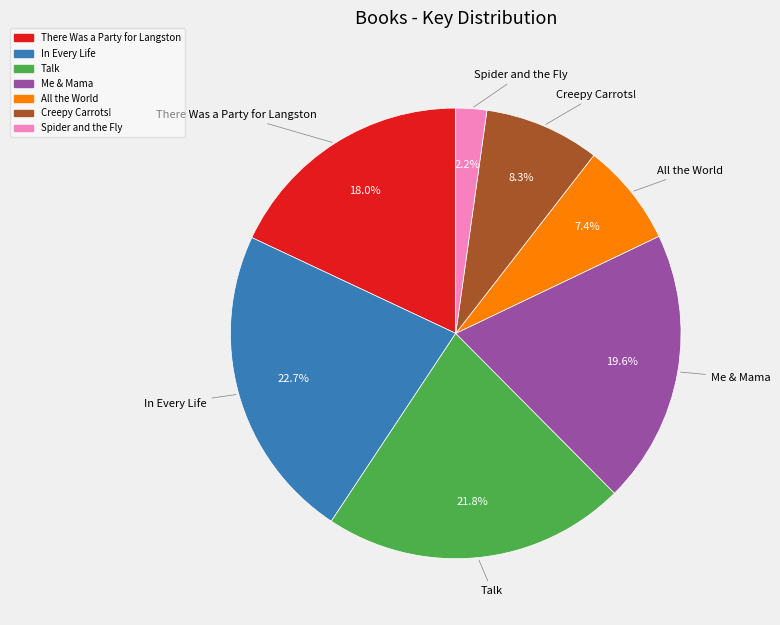

Which slice is the largest?

In Every Life